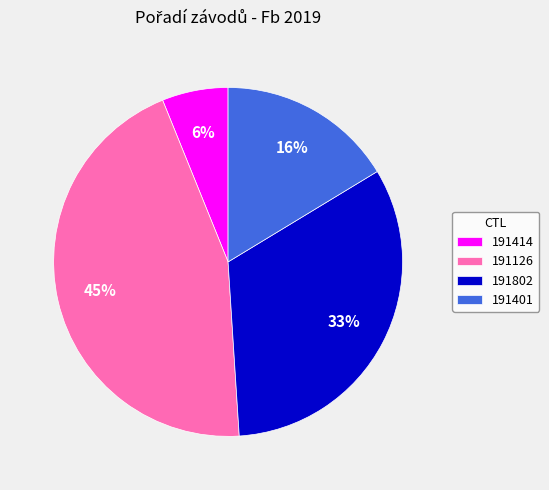

Which category has the biggest portion of the pie?

191126